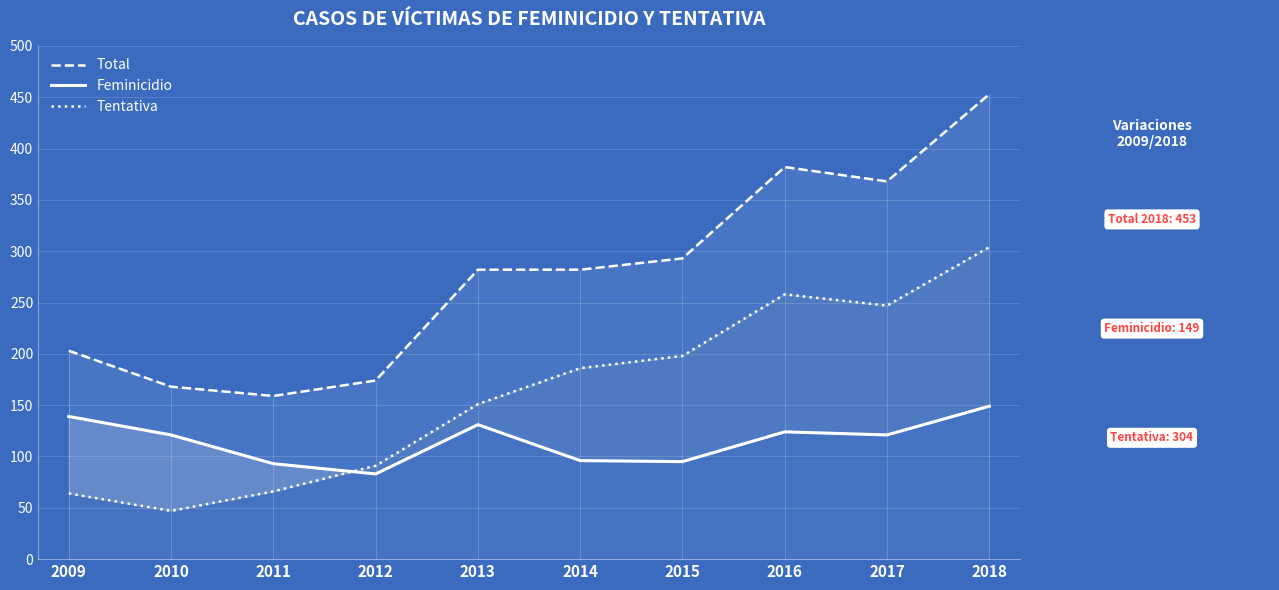

Is it true that Total equals 174 at 2012?

True